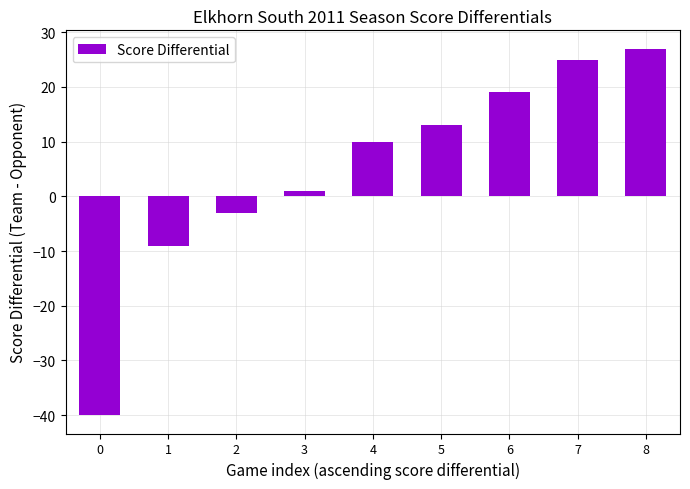

True or false: the data shows 9 at 6.

False